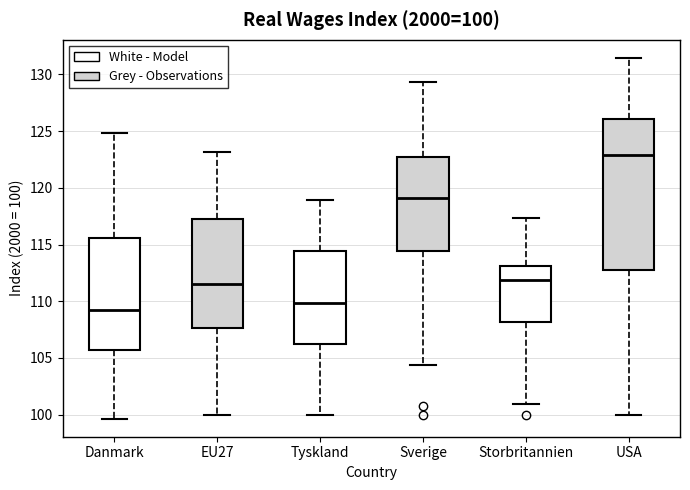

Comparing the boxes themselves (not the whiskers), which one is the tallest?

USA